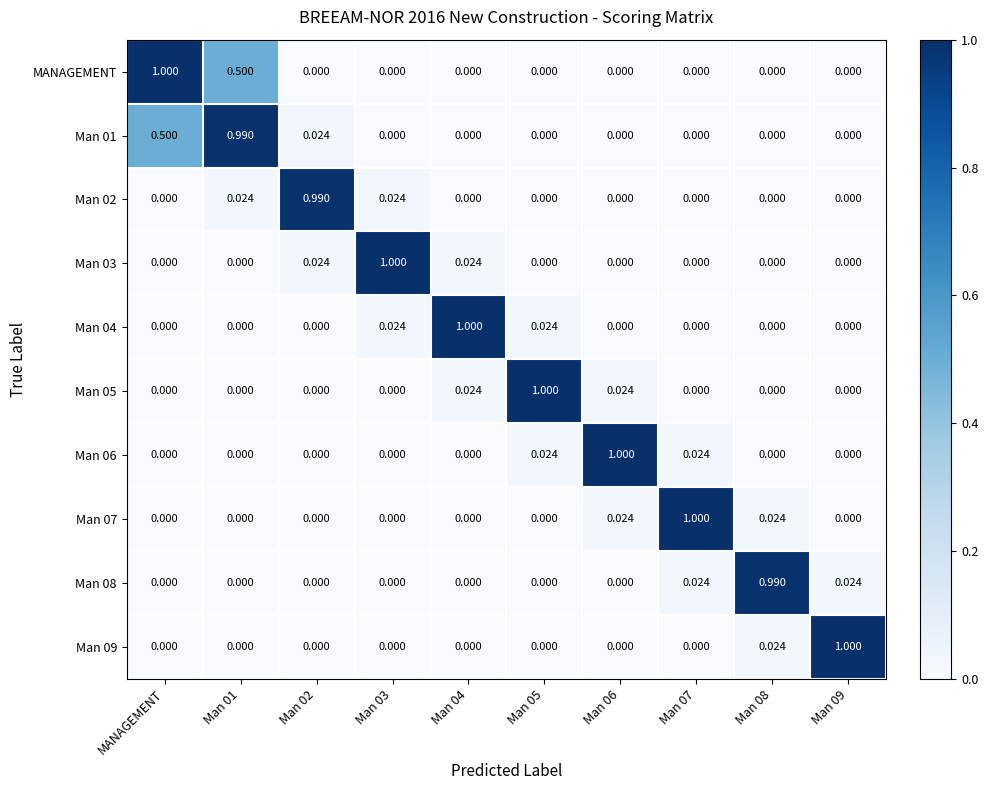

Reading left to right, list all the values displayed in this chart.

MANAGEMENT: MANAGEMENT=1.0	Man 01=0.5	Man 02=0.0	Man 03=0.0	Man 04=0.0	Man 05=0.0	Man 06=0.0	Man 07=0.0	Man 08=0.0	Man 09=0.0
Man 01: MANAGEMENT=0.5	Man 01=1.0	Man 02=0.0	Man 03=0.0	Man 04=0.0	Man 05=0.0	Man 06=0.0	Man 07=0.0	Man 08=0.0	Man 09=0.0
Man 02: MANAGEMENT=0.0	Man 01=0.0	Man 02=1.0	Man 03=0.0	Man 04=0.0	Man 05=0.0	Man 06=0.0	Man 07=0.0	Man 08=0.0	Man 09=0.0
Man 03: MANAGEMENT=0.0	Man 01=0.0	Man 02=0.0	Man 03=1.0	Man 04=0.0	Man 05=0.0	Man 06=0.0	Man 07=0.0	Man 08=0.0	Man 09=0.0
Man 04: MANAGEMENT=0.0	Man 01=0.0	Man 02=0.0	Man 03=0.0	Man 04=1.0	Man 05=0.0	Man 06=0.0	Man 07=0.0	Man 08=0.0	Man 09=0.0
Man 05: MANAGEMENT=0.0	Man 01=0.0	Man 02=0.0	Man 03=0.0	Man 04=0.0	Man 05=1.0	Man 06=0.0	Man 07=0.0	Man 08=0.0	Man 09=0.0
Man 06: MANAGEMENT=0.0	Man 01=0.0	Man 02=0.0	Man 03=0.0	Man 04=0.0	Man 05=0.0	Man 06=1.0	Man 07=0.0	Man 08=0.0	Man 09=0.0
Man 07: MANAGEMENT=0.0	Man 01=0.0	Man 02=0.0	Man 03=0.0	Man 04=0.0	Man 05=0.0	Man 06=0.0	Man 07=1.0	Man 08=0.0	Man 09=0.0
Man 08: MANAGEMENT=0.0	Man 01=0.0	Man 02=0.0	Man 03=0.0	Man 04=0.0	Man 05=0.0	Man 06=0.0	Man 07=0.0	Man 08=1.0	Man 09=0.0
Man 09: MANAGEMENT=0.0	Man 01=0.0	Man 02=0.0	Man 03=0.0	Man 04=0.0	Man 05=0.0	Man 06=0.0	Man 07=0.0	Man 08=0.0	Man 09=1.0